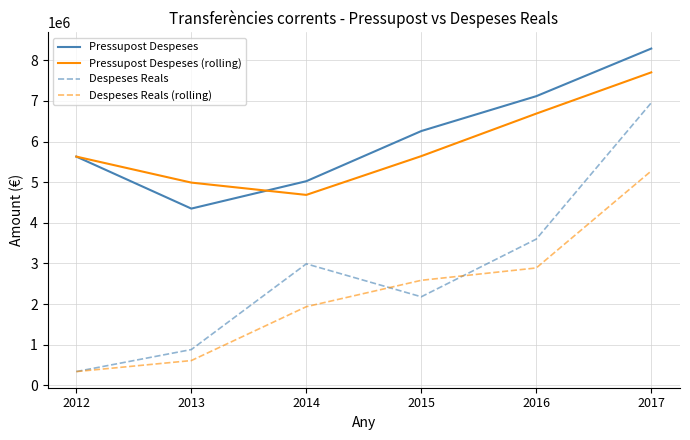

How many categories are shown in the chart?

6